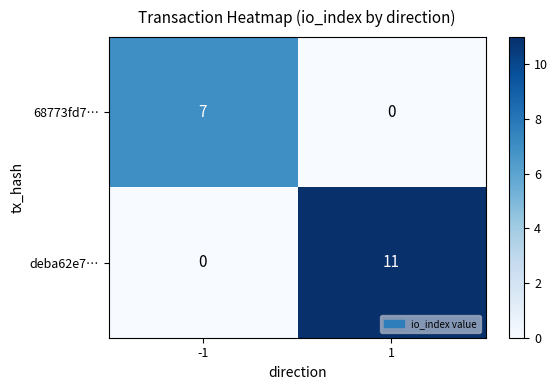

Rank the series by their average value, from highest to lowest.

deba62e7…, 68773fd7…